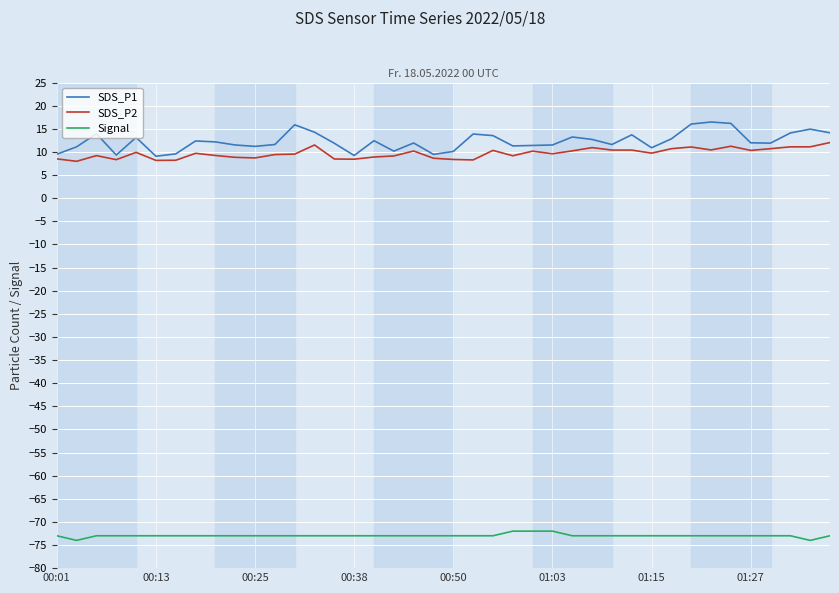

Count the number of data series in this chart.

3